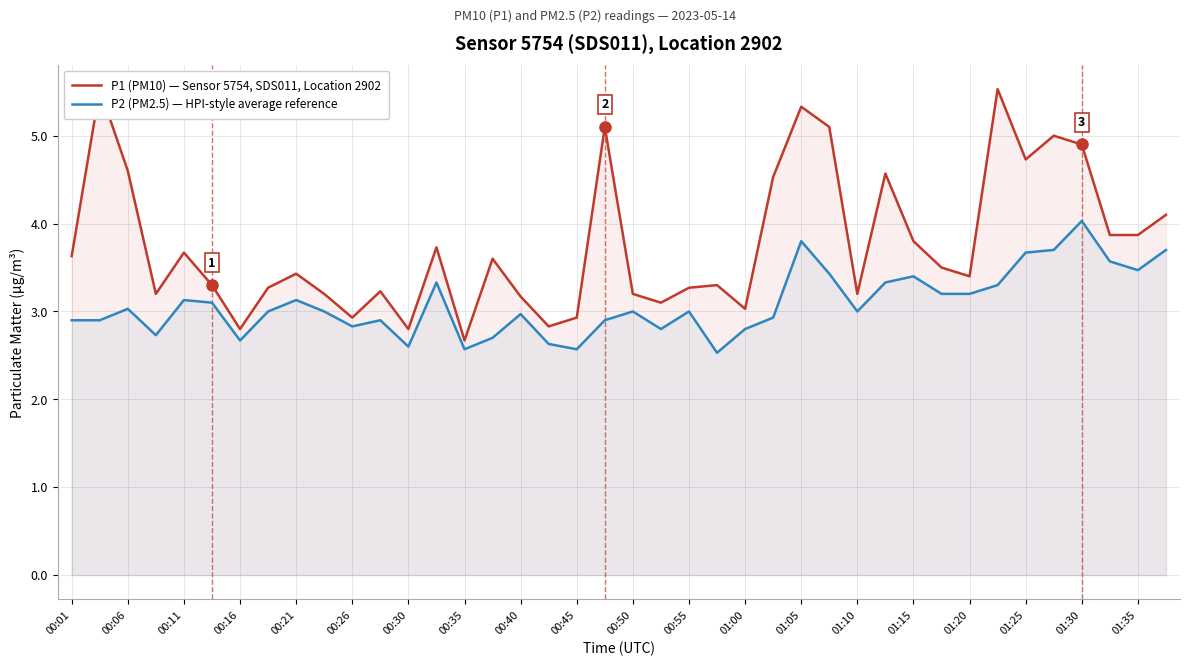

Reading right to left, list all the values displayed in this chart.

P1 (PM10) — Sensor 5754, SDS011, Location 2902: 4.1	3.9	3.9	4.9	5.0	4.7	5.5	3.4	3.5	3.8	4.6	3.2	5.1	5.3	4.5	3.0	3.3	3.3	3.1	3.2	5.1	2.9	2.8	3.2	3.6	2.7	3.7	2.8	3.2	2.9	3.2	3.4	3.3	2.8	3.3	3.7	3.2	4.6	5.5	3.6
P2 (PM2.5) — HPI-style average reference: 3.7	3.5	3.6	4.0	3.7	3.7	3.3	3.2	3.2	3.4	3.3	3.0	3.4	3.8	2.9	2.8	2.5	3.0	2.8	3.0	2.9	2.6	2.6	3.0	2.7	2.6	3.3	2.6	2.9	2.8	3.0	3.1	3.0	2.7	3.1	3.1	2.7	3.0	2.9	2.9